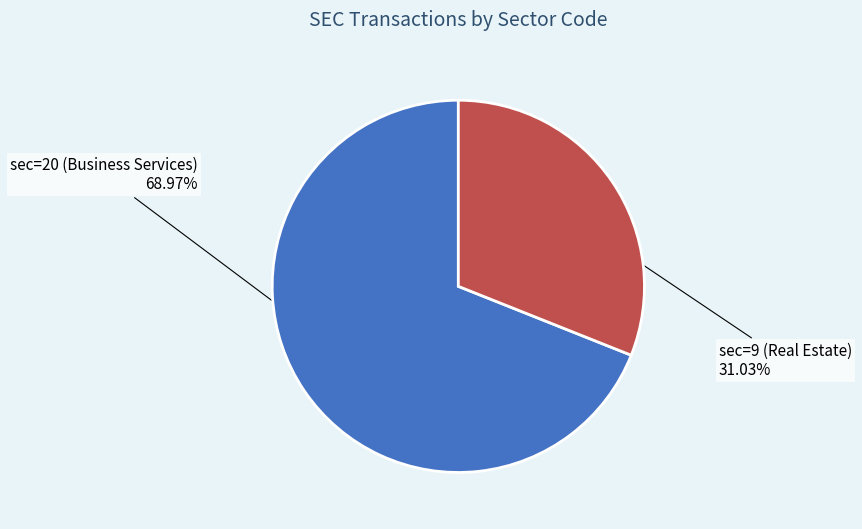

Is there any slice that represents more than half of the pie?

Yes